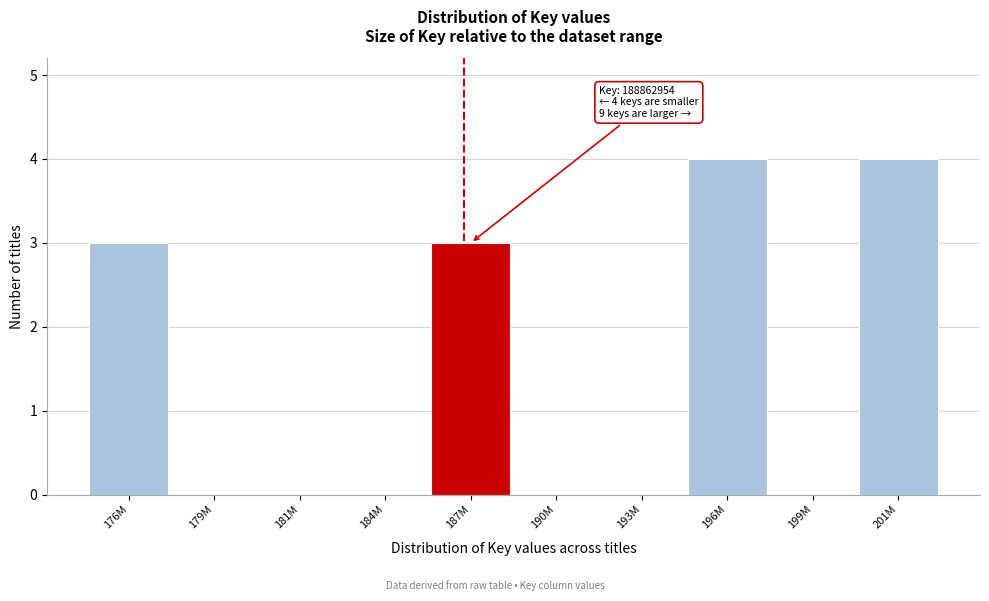

Reading right to left, extract all data points from this chart.

201M=4	199M=0	196M=4	193M=0	190M=0	187M=3	184M=0	181M=0	179M=0	176M=3